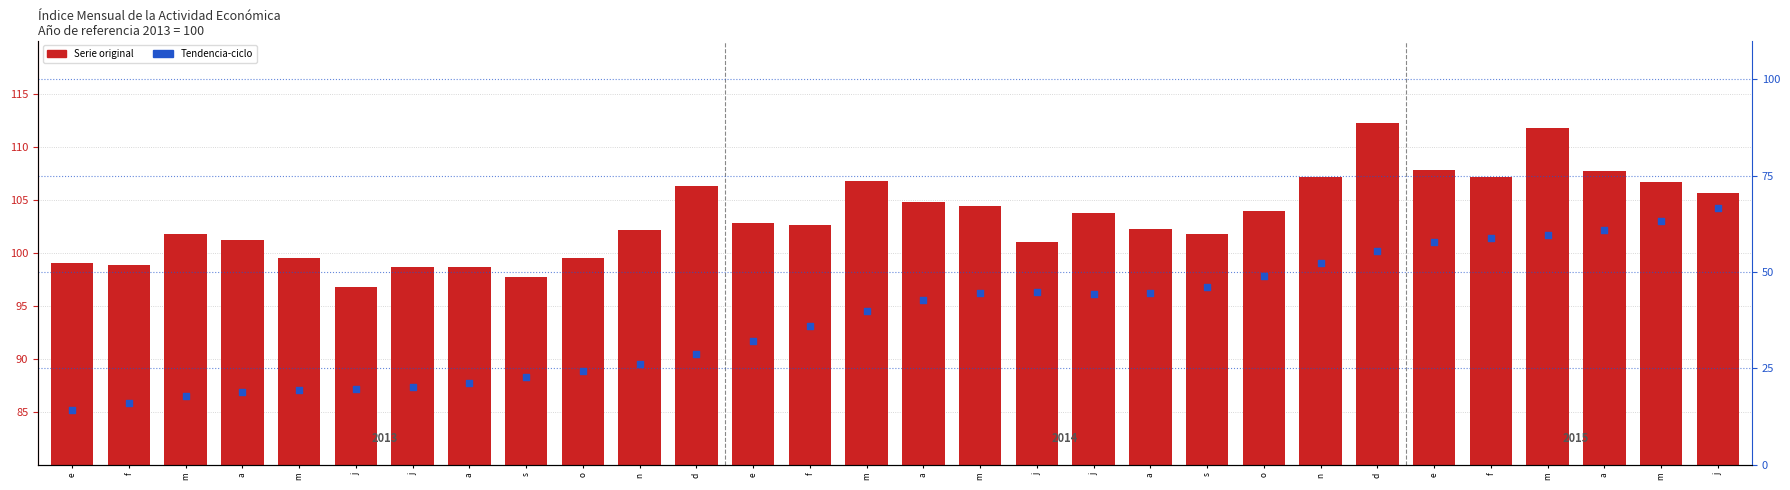

Which series has the widest spread of Y values?

tendencia_ciclo